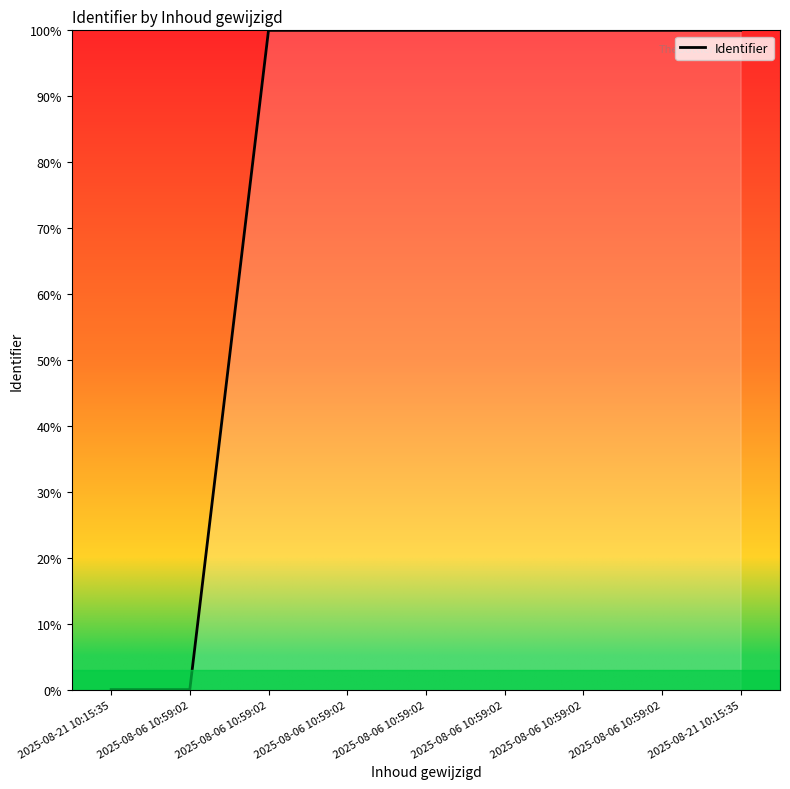

What is the label of the 8th point from the right?

2025-08-06 10:59:02